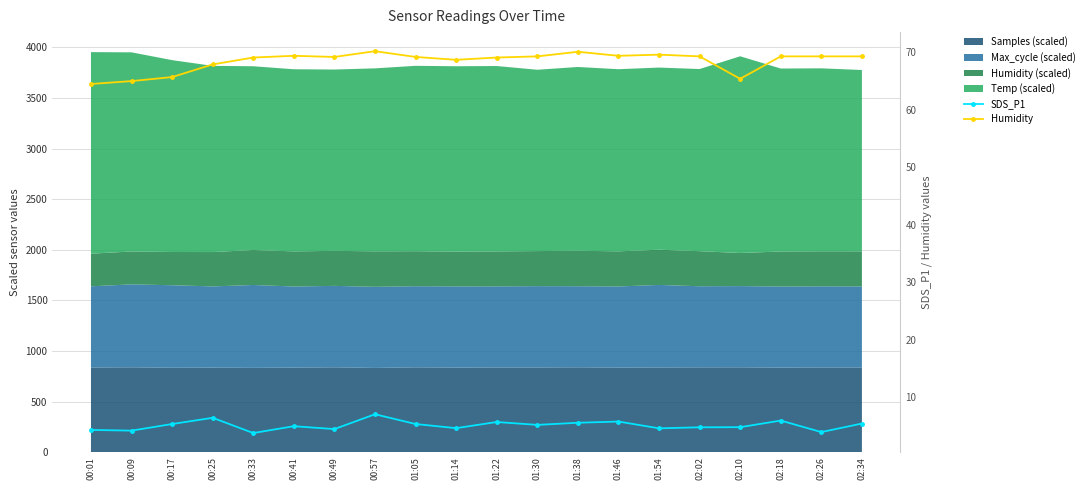

What is the sum of the Humidity values at 02:34 and 01:30?

138.6